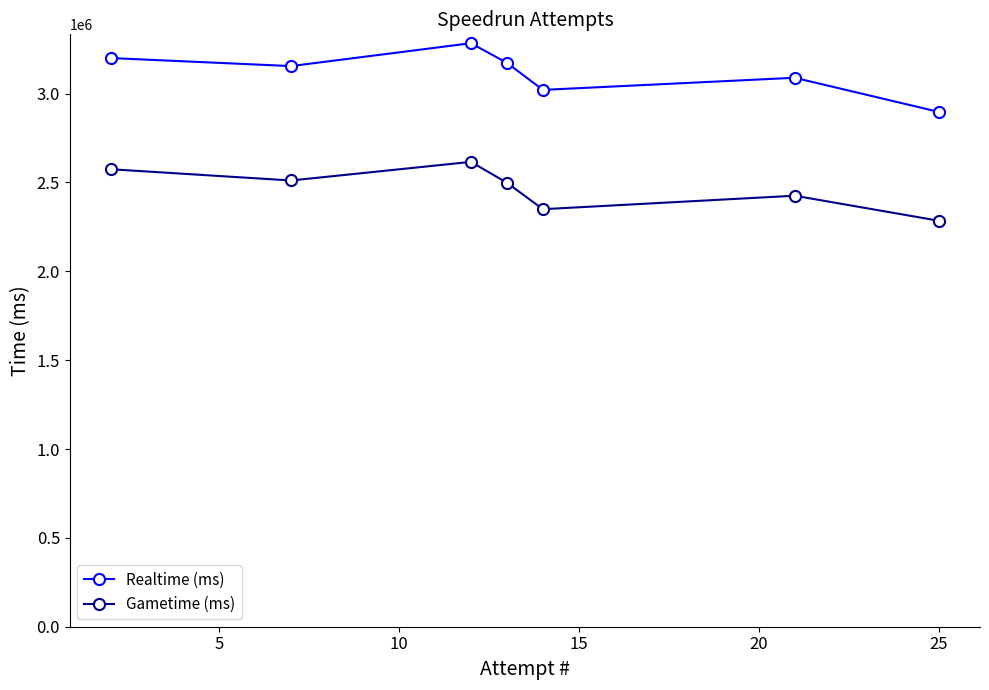

What is the average value of the Realtime (ms) series?

3116797